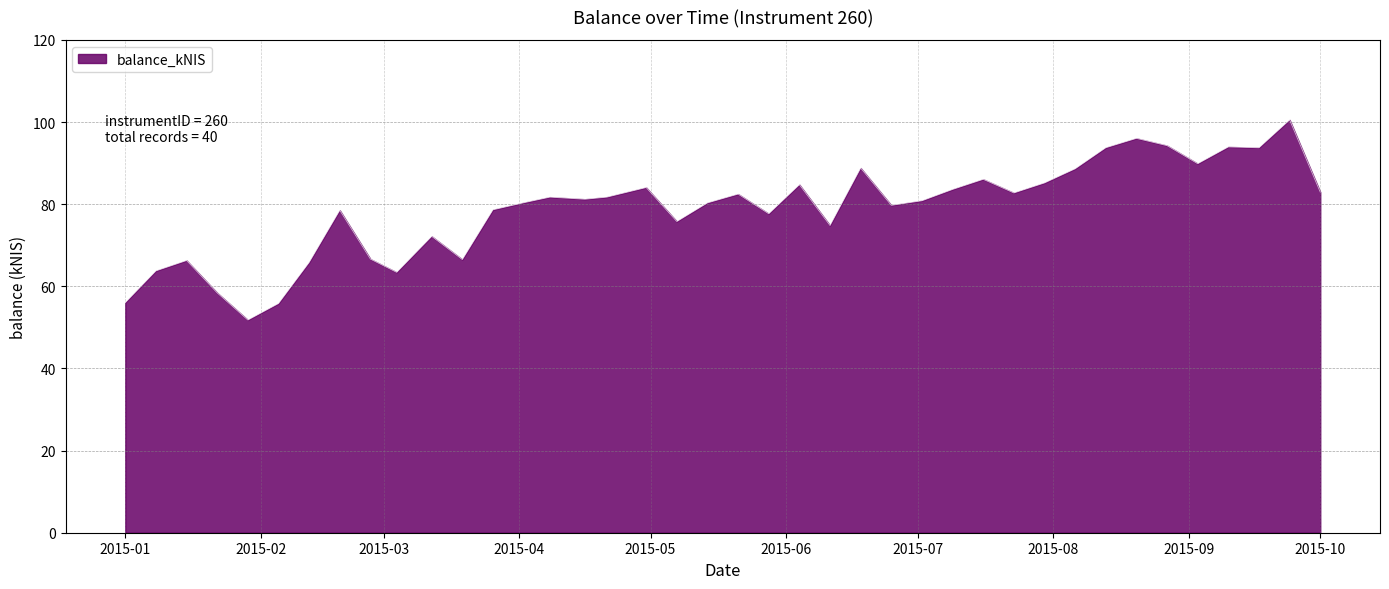

What is the maximum value shown in the chart?

100.5